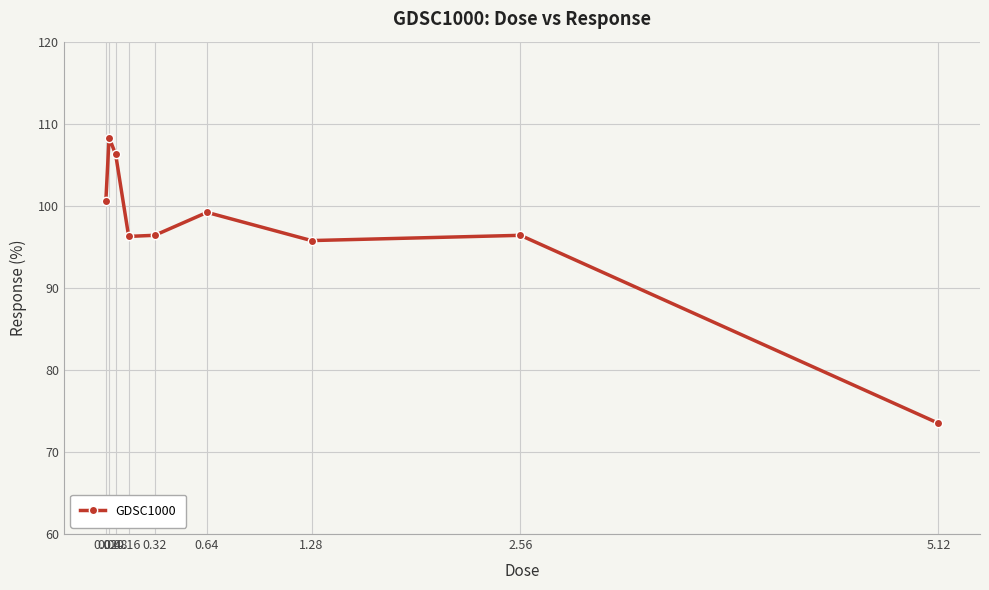

The value at 5.12 is 73.5. True or false?

True